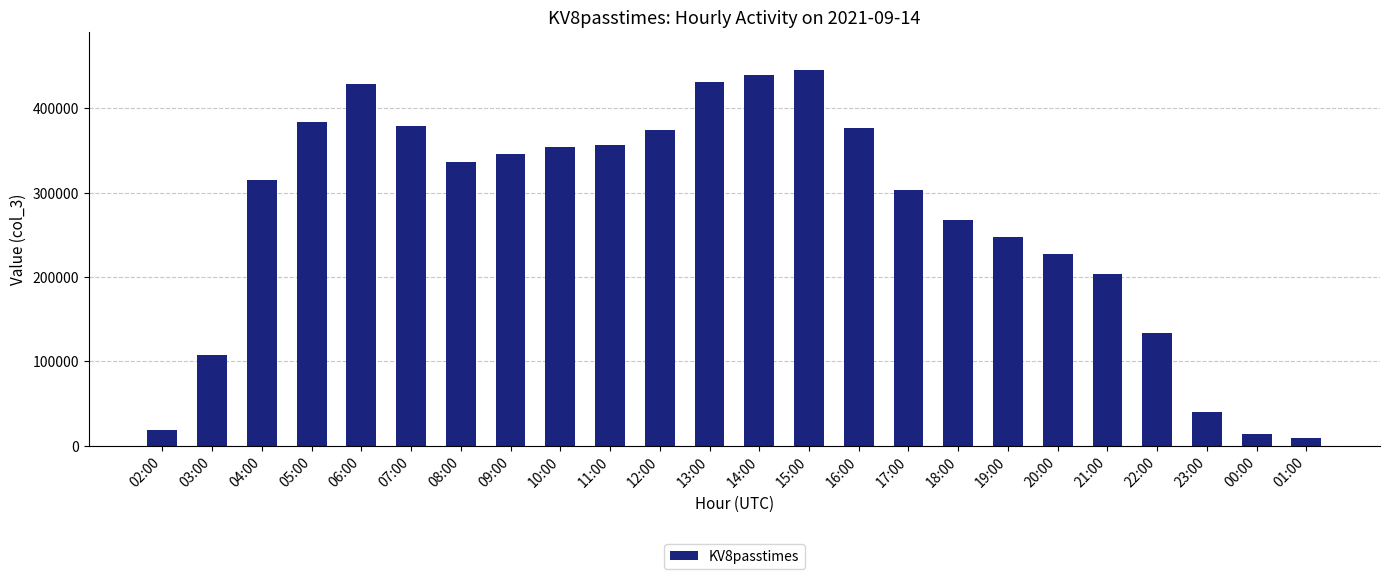

At which category does the chart reach its minimum across all series?

01:00